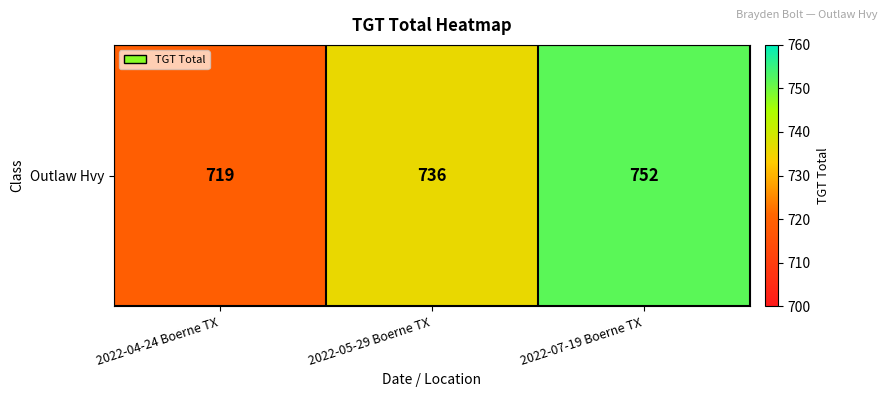

What is the sum of all values?

2207